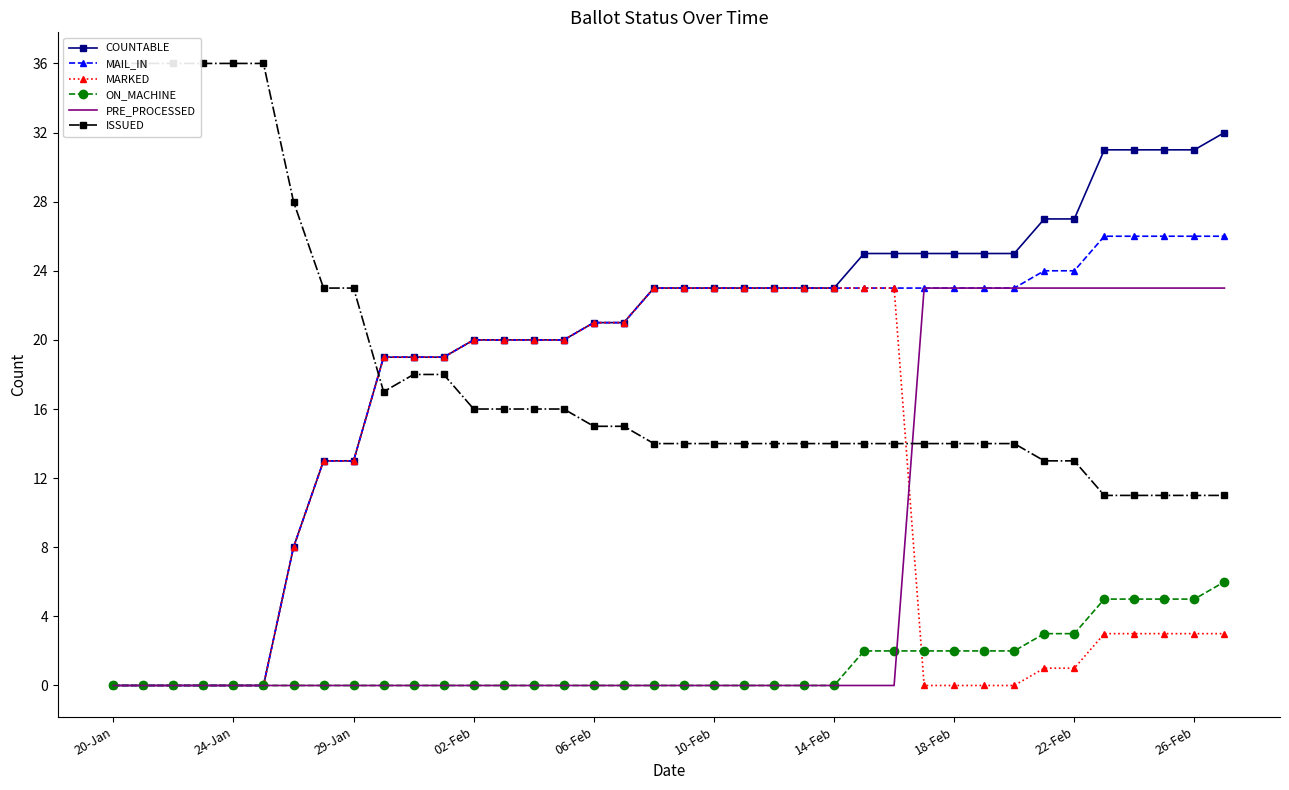

Is it true that ISSUED equals 13 at 31?

True